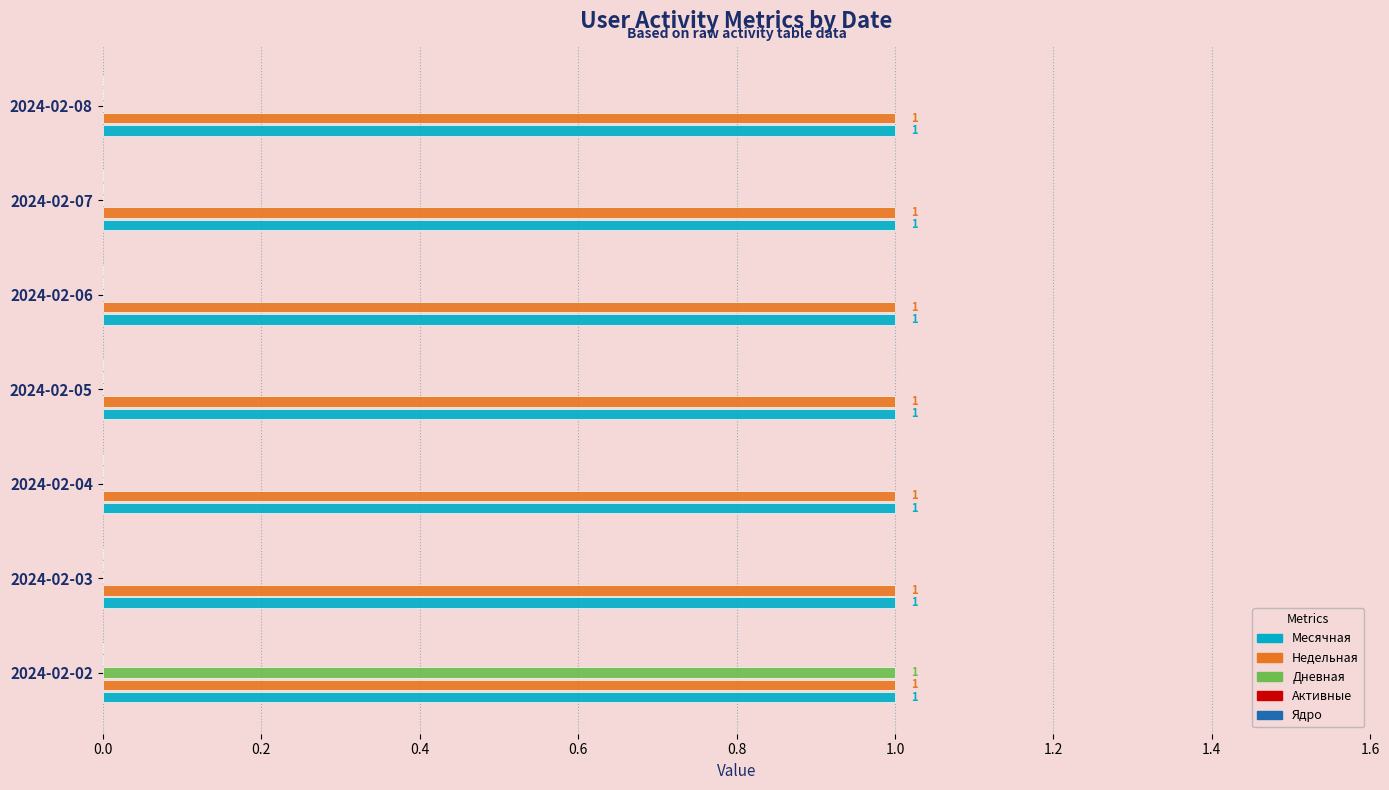

At which category is the sum across all series the highest?

2024-02-02